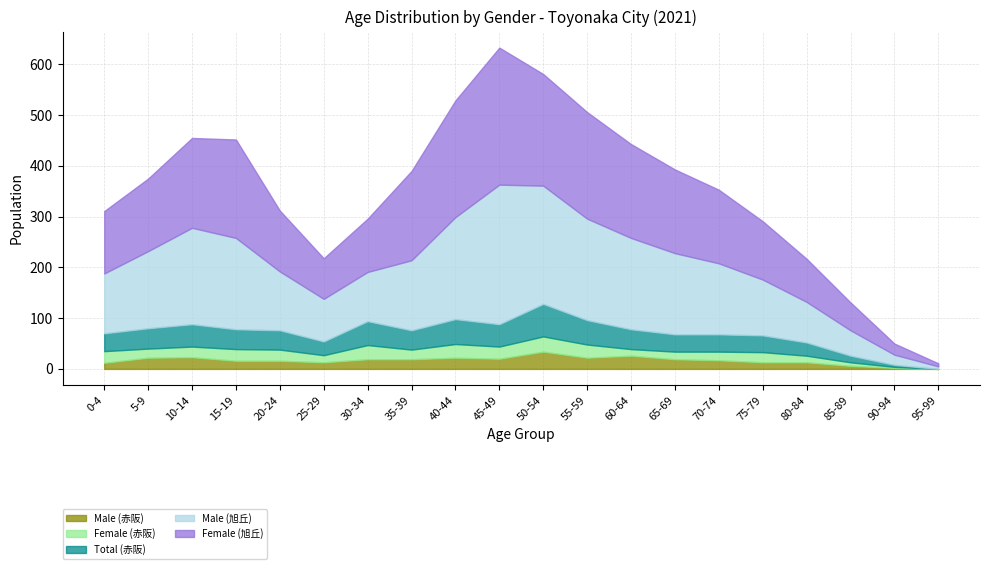

What is the sum of the Female (赤阪) values at 75-79 and 60-64?

33